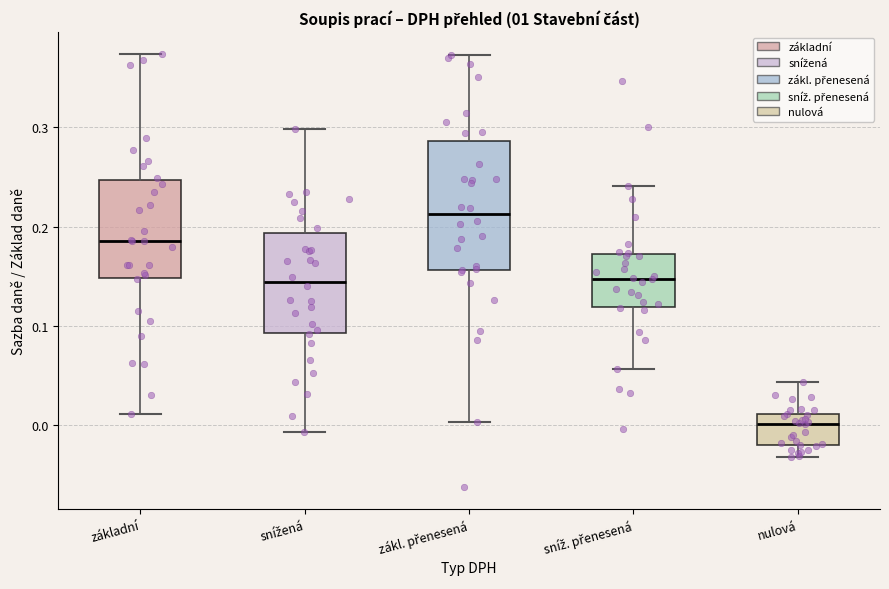

Comparing the boxes themselves (not the whiskers), which one is the tallest?

zákl. přenesená